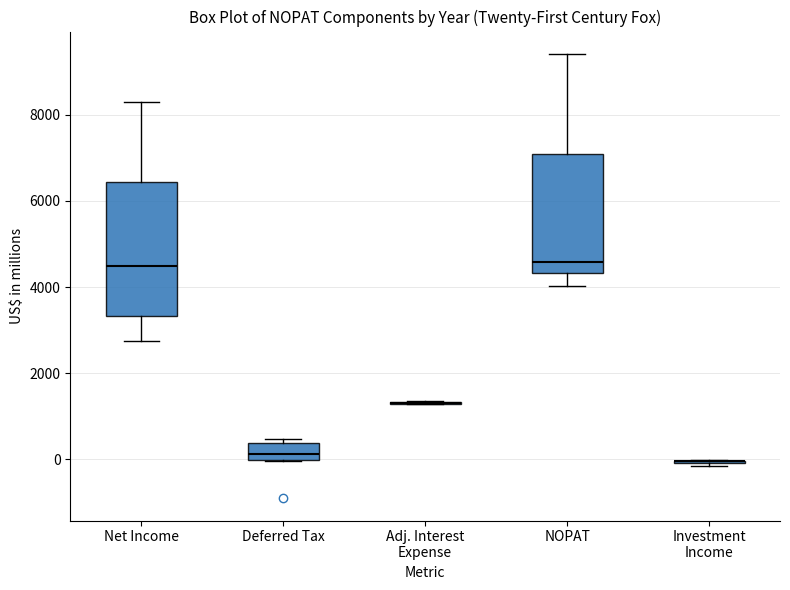

Reading left to right, read every box against the y-axis: the position of its median line, the range the box covers, and the ends of its whiskers. The values are not printed on the chart, so give them approximately, as read against the axis.

Net Income: median 4400, box 3400 to 6400, whiskers 2800 to 8400
Deferred Tax: median 200, box 0 to 400, whiskers 0 to 400 (just above the box's upper edge)
Adj. Interest Expense: box collapsed to a line at 1400, whiskers 1200 to 1400
NOPAT: median 4600, box 4400 to 7000, whiskers 4000 to 9400
Investment Income: box collapsed to a line at 0, whiskers -200 to 0